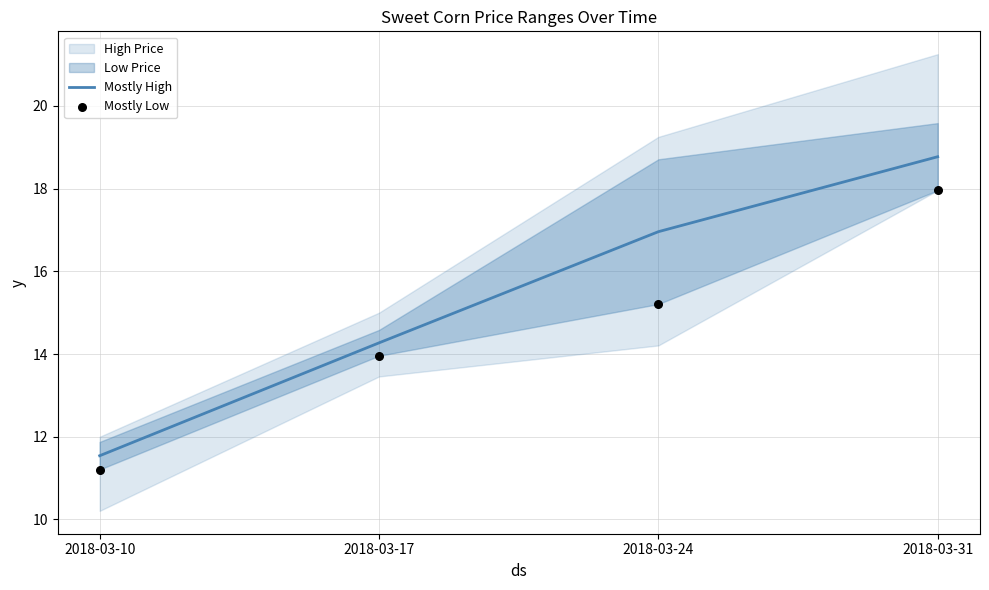

Which series has the largest Y range (max minus min)?

Mostly High